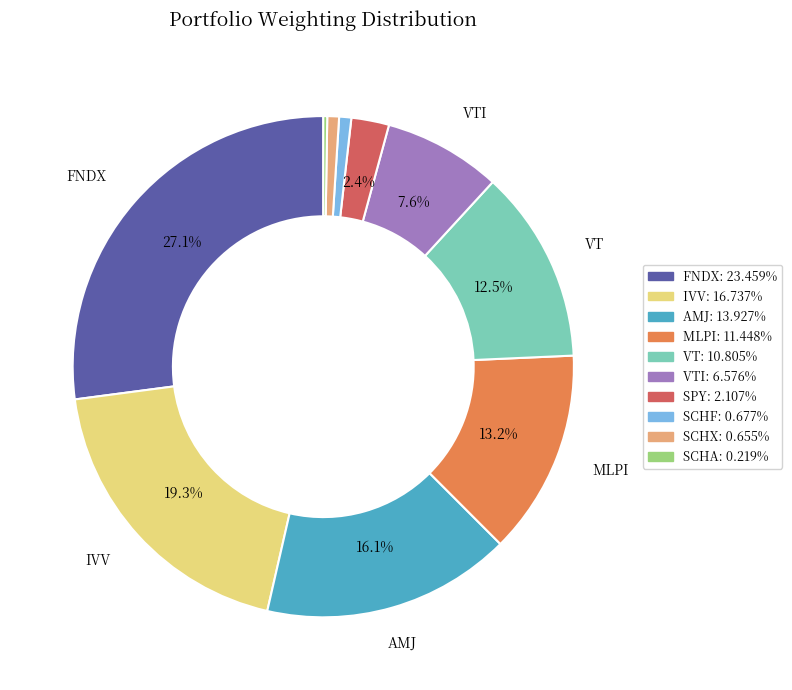

Is there a majority slice in this chart?

No